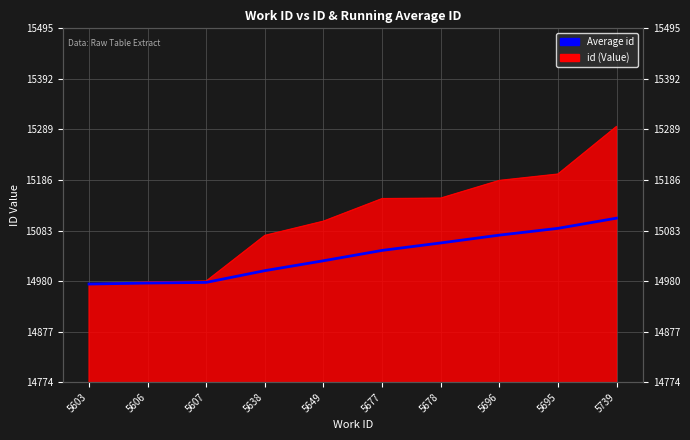

At which category does the chart reach its minimum across all series?

5603